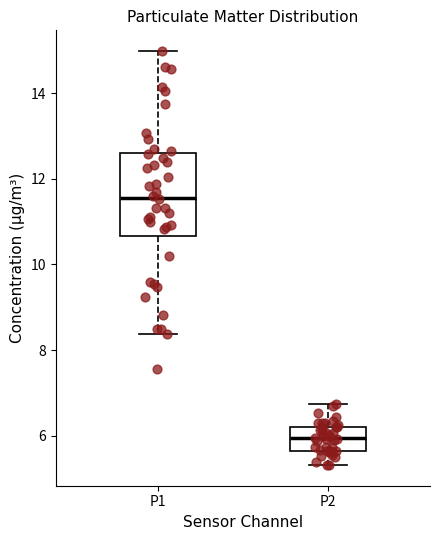

Reading left to right, read every box against the y-axis: the position of its median line, the range the box covers, and the ends of its whiskers. The values are not printed on the chart, so give them approximately, as read against the axis.

P1: median 11.6, box 10.6 to 12.6, whiskers 8.4 to 15.0
P2: median 6.0, box 5.6 to 6.2, whiskers 5.4 to 6.8